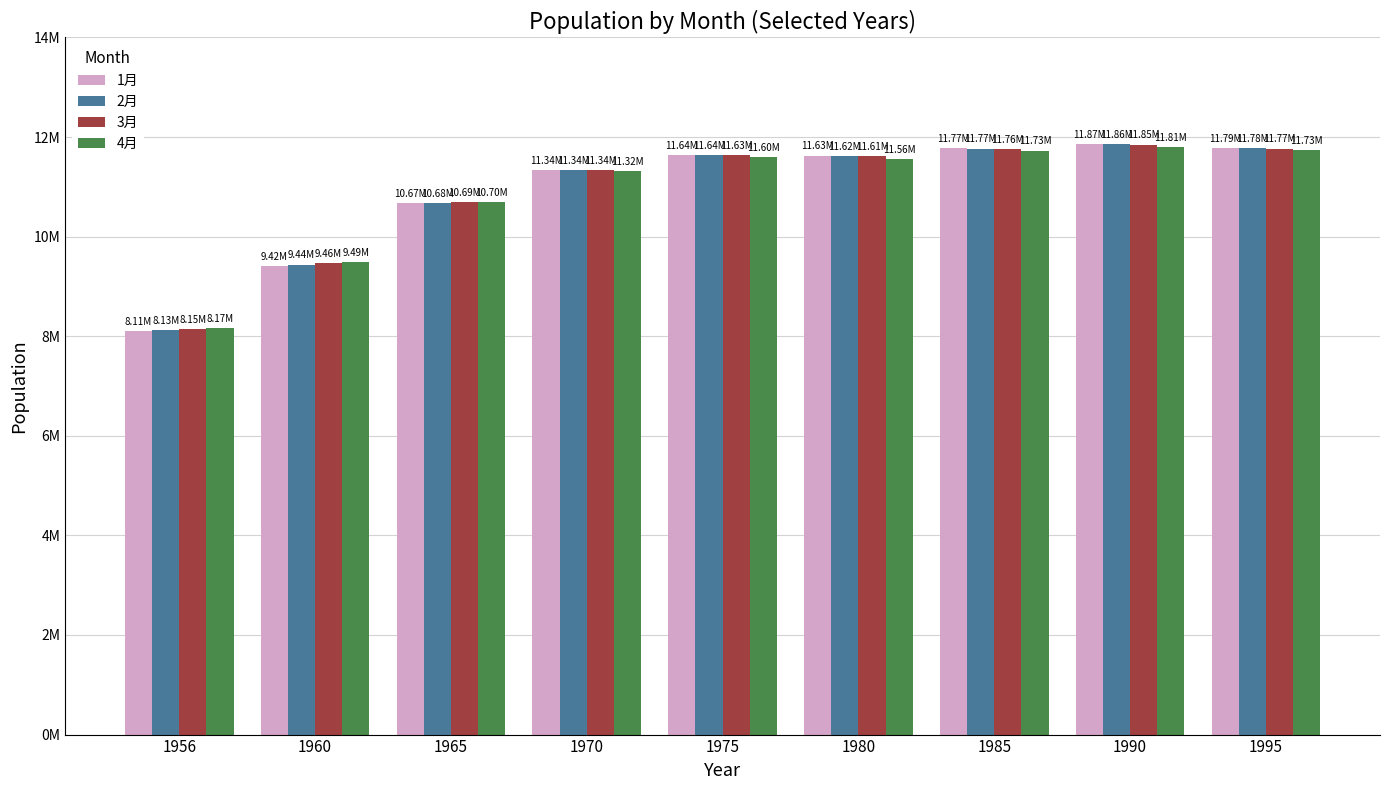

Does the chart contain stacked bars?

No